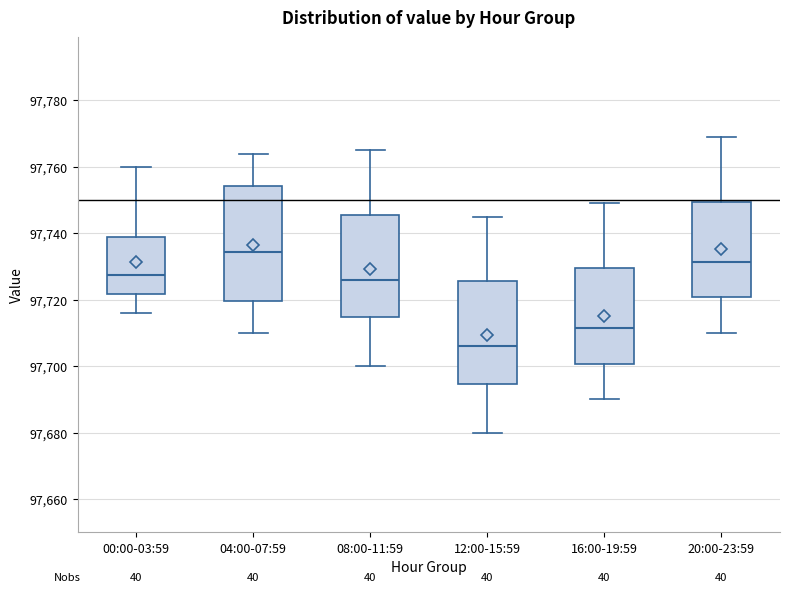

Reading left to right, read every box against the y-axis: the position of its median line, the range the box covers, and the ends of its whiskers. The values are not printed on the chart, so give them approximately, as read against the axis.

00:00-03:59: median 97728, box 97722 to 97740, whiskers 97716 to 97760
04:00-07:59: median 97734, box 97720 to 97754, whiskers 97710 to 97764
08:00-11:59: median 97726, box 97714 to 97746, whiskers 97700 to 97766
12:00-15:59: median 97706, box 97694 to 97726, whiskers 97680 to 97746
16:00-19:59: median 97712, box 97700 to 97730, whiskers 97690 to 97750
20:00-23:59: median 97732, box 97720 to 97750, whiskers 97710 to 97770